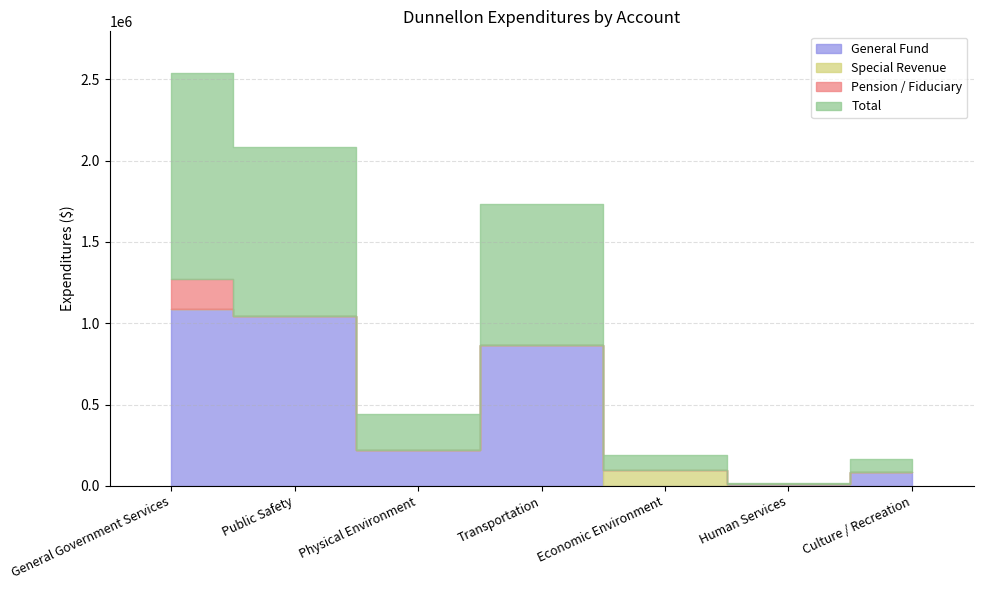

How many data points in Special Revenue are above 0?

1